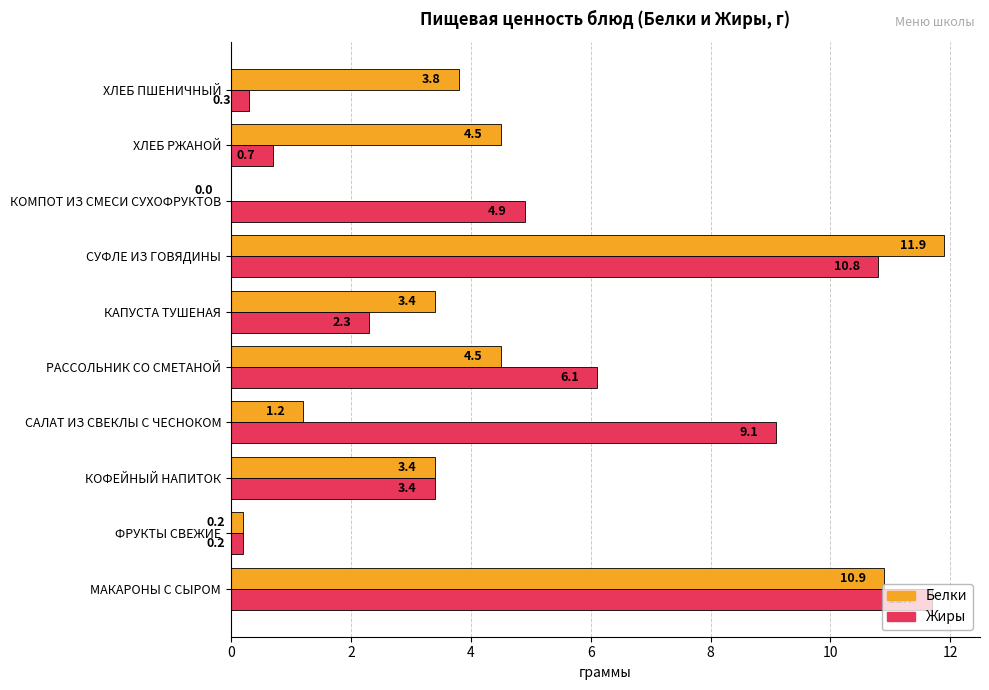

What is the total value across all series at КАПУСТА ТУШЕНАЯ?

5.7